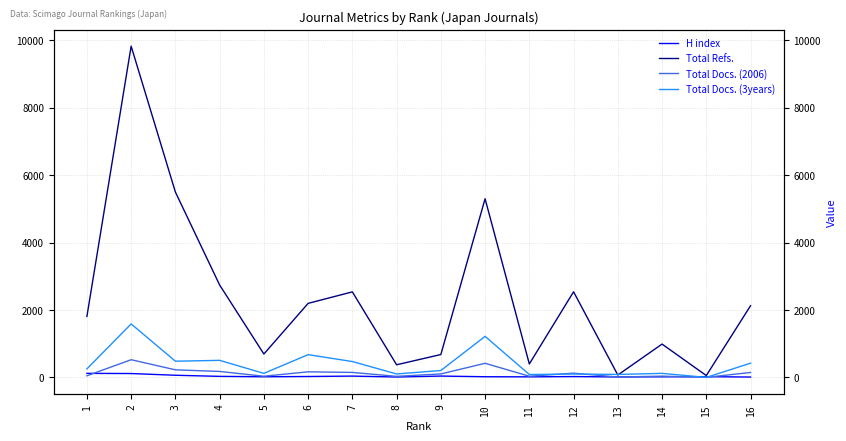

Is this an area chart (filled region under the line)?

No